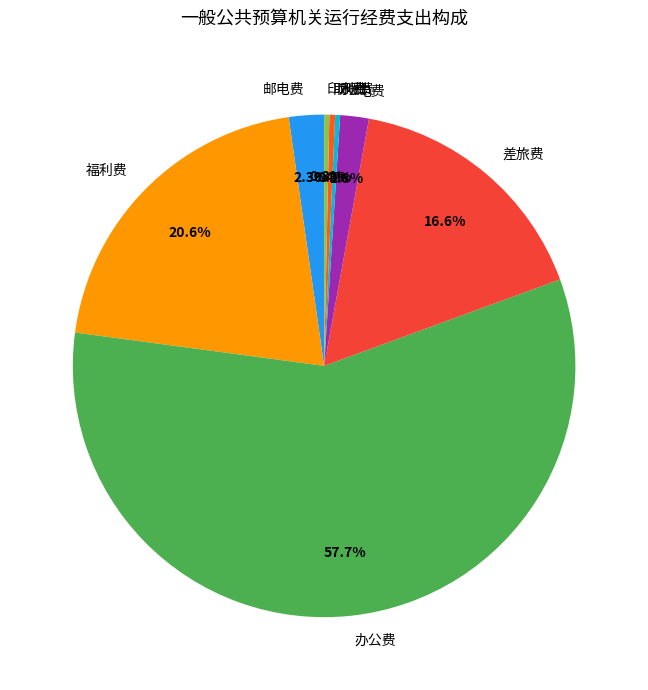

Which has a higher value, 邮电费 or 水费?

邮电费